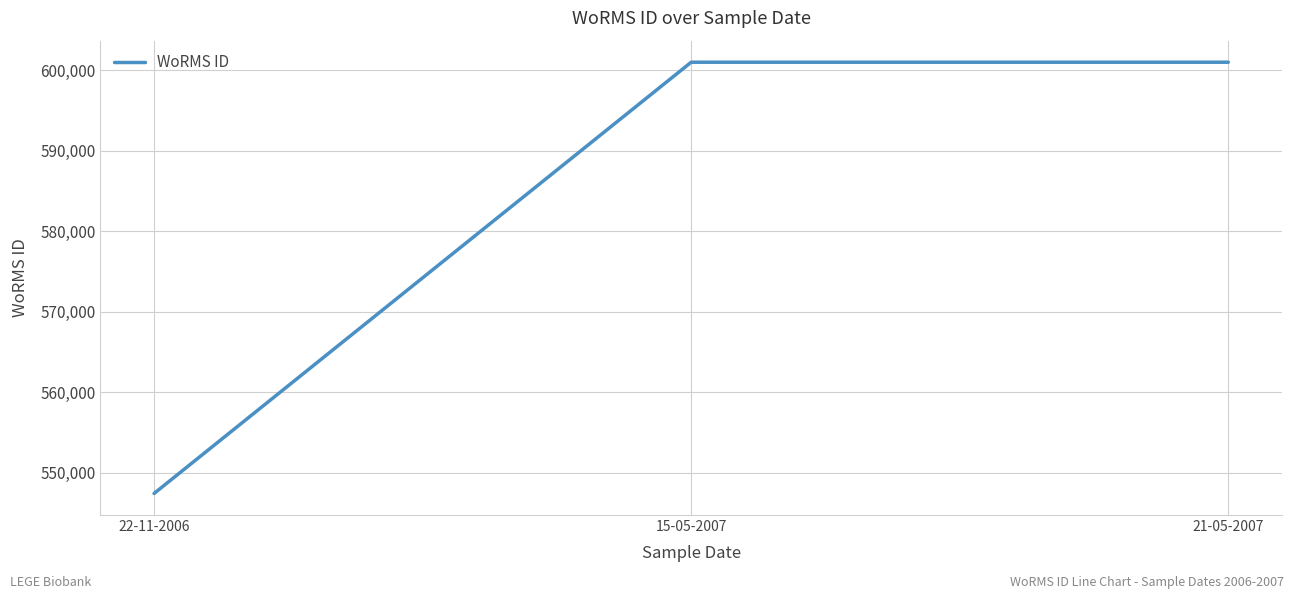

Reading left to right, list all the values displayed in this chart.

22-11-2006=547449	15-05-2007=600979	21-05-2007=600979